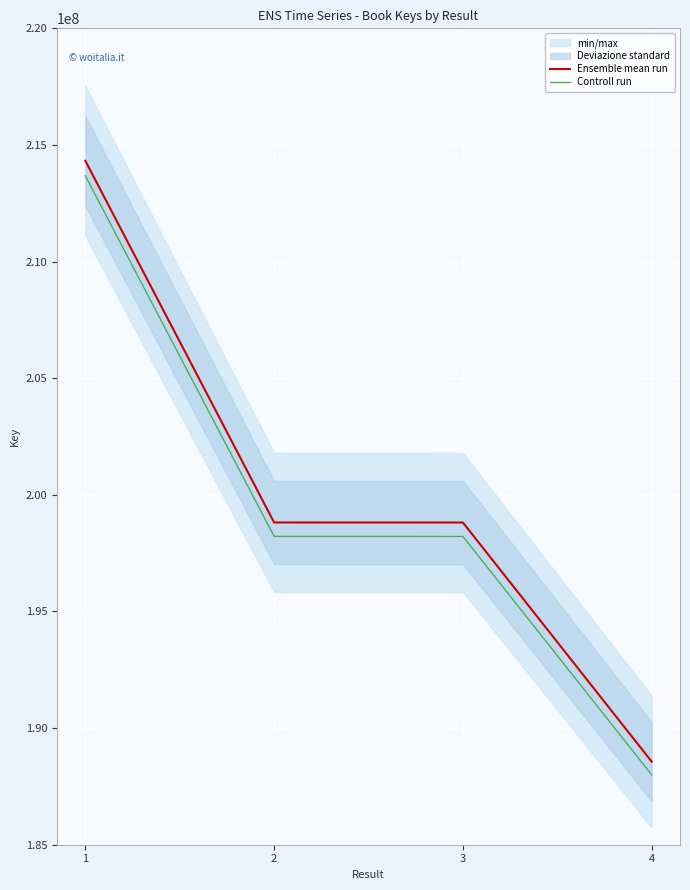

What is the greatest value displayed?

214319854.0